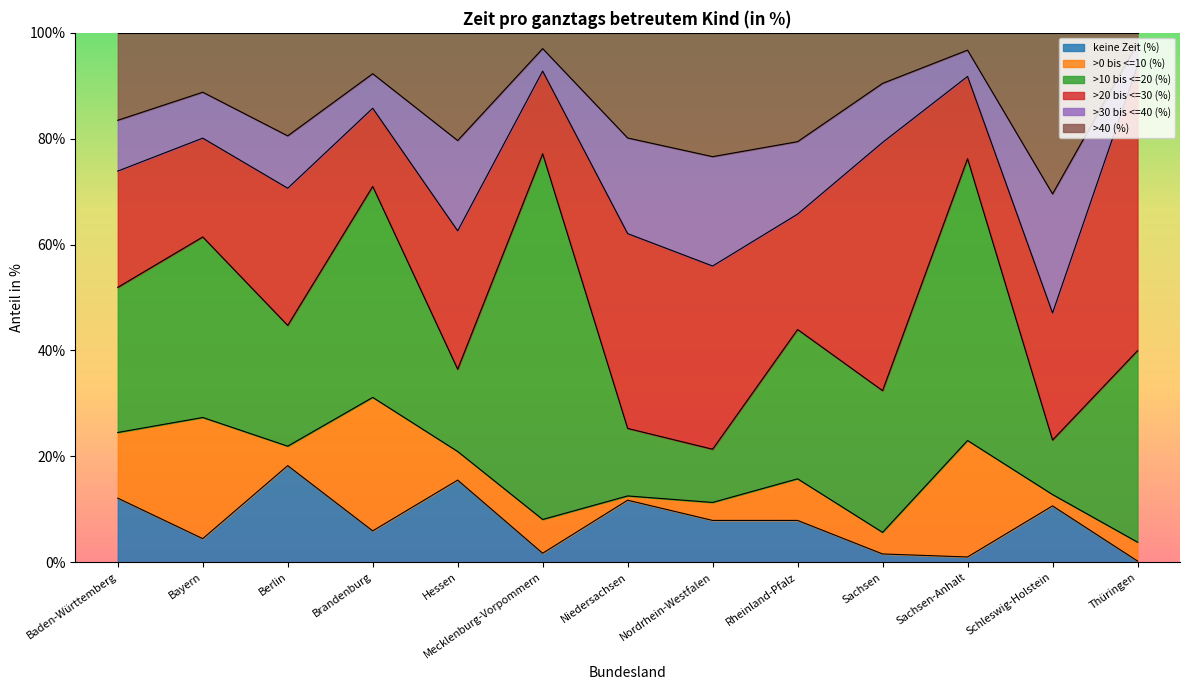

What is the sum of the >20 bis <=30 (%) values at Schleswig-Holstein and Hessen?

50.1